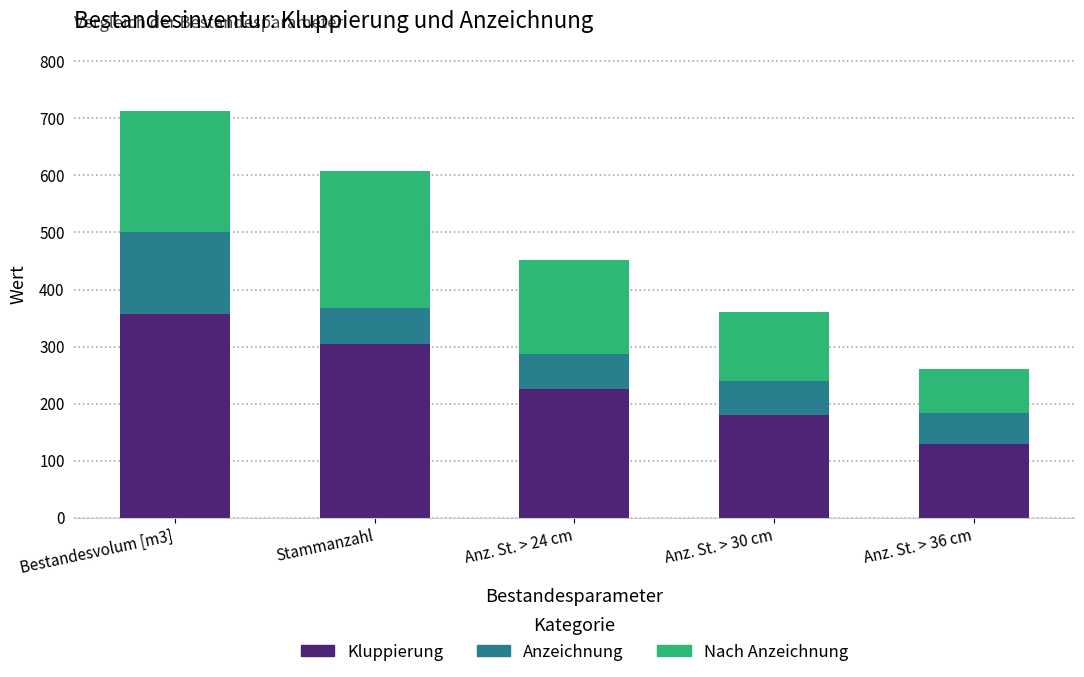

What is the lowest value of the Kluppierung series?

130.0